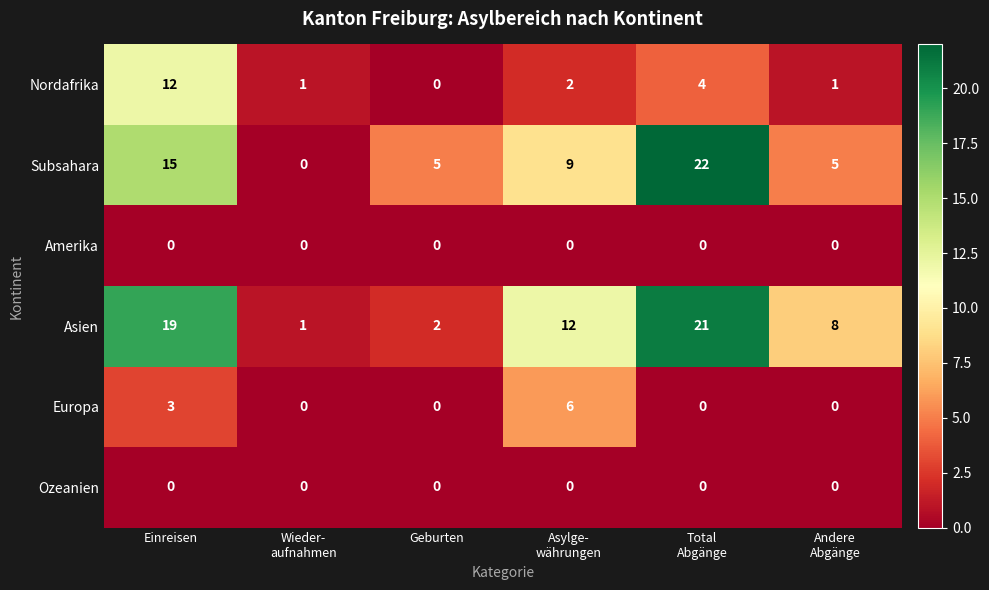

Which series has the largest range (max minus min)?

Subsahara